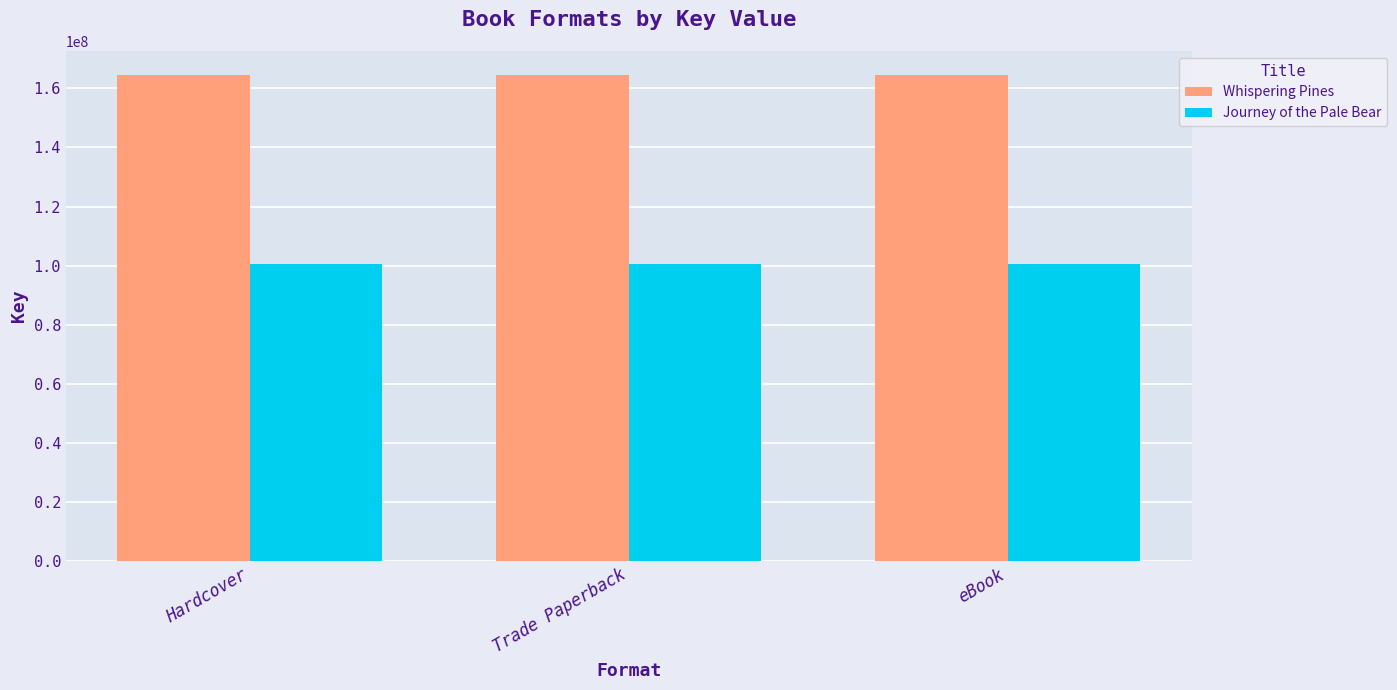

What is the sum of the Journey of the Pale Bear values at Trade Paperback and eBook?

201326452